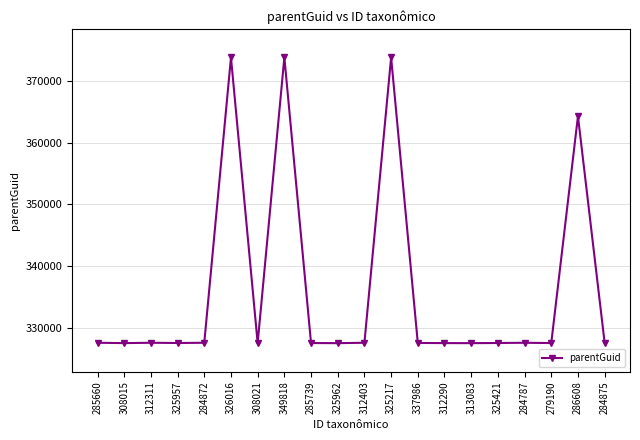

Is it true that the value at 284875 is 327651?

True